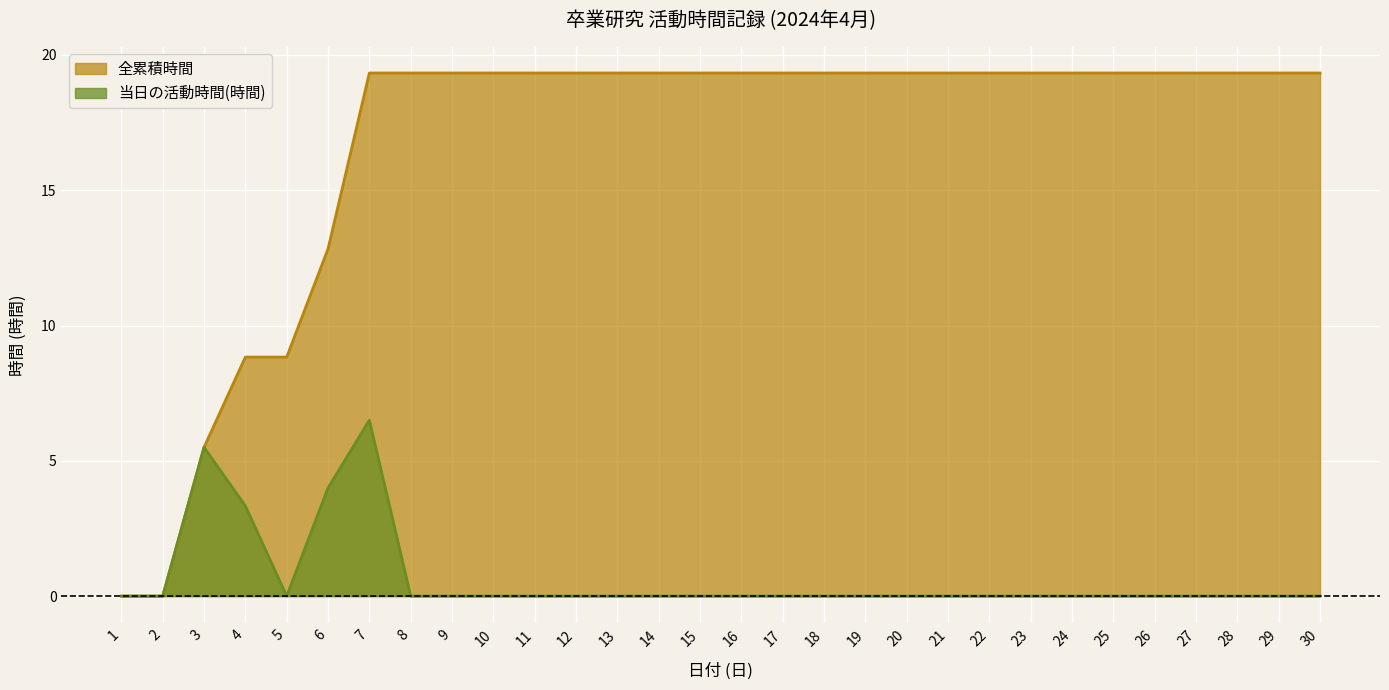

Where do 全累積時間 and 当日の活動時間(時間) first cross each other?

3 and 4